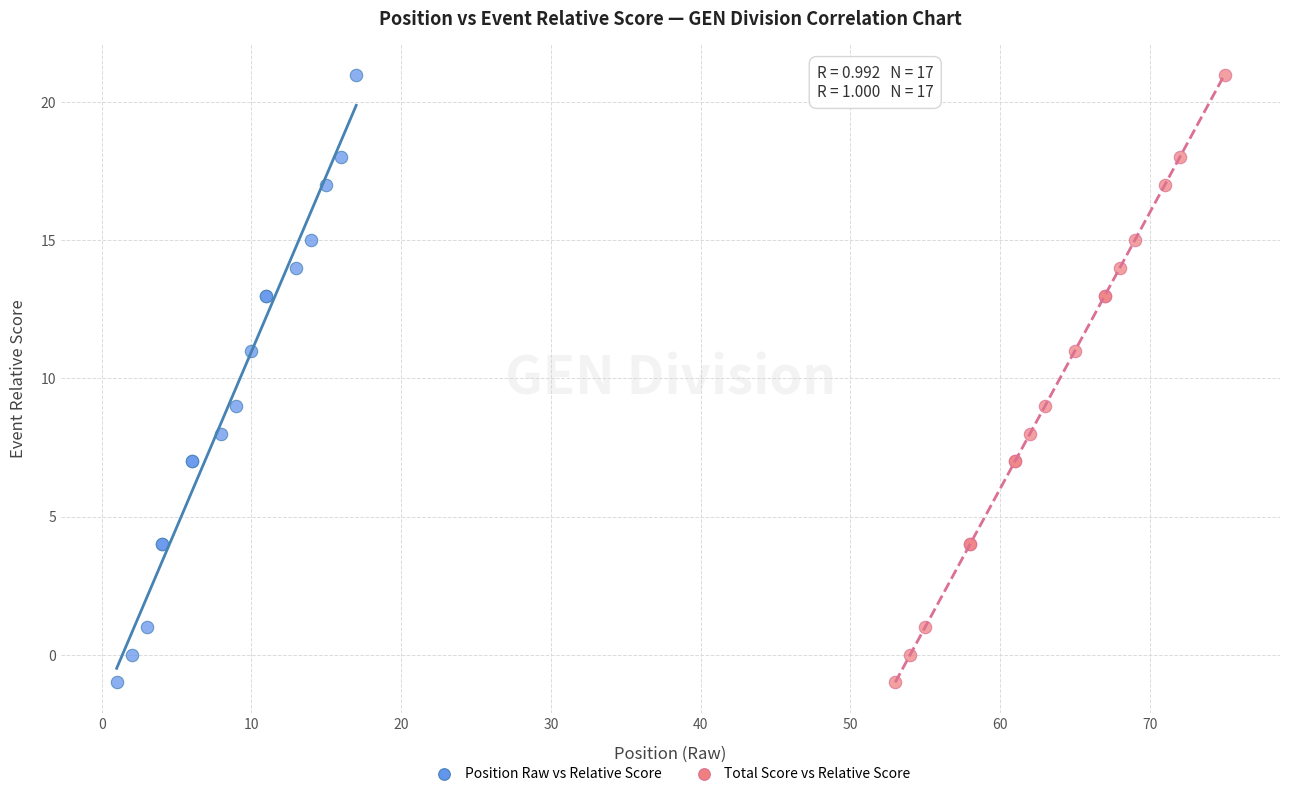

What are all the series names shown in the legend?

Position Raw vs Relative Score, Total Score vs Relative Score